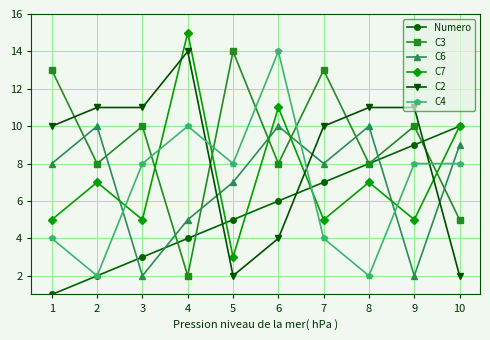

True or false: C2 has a value of 6 at 7.

False